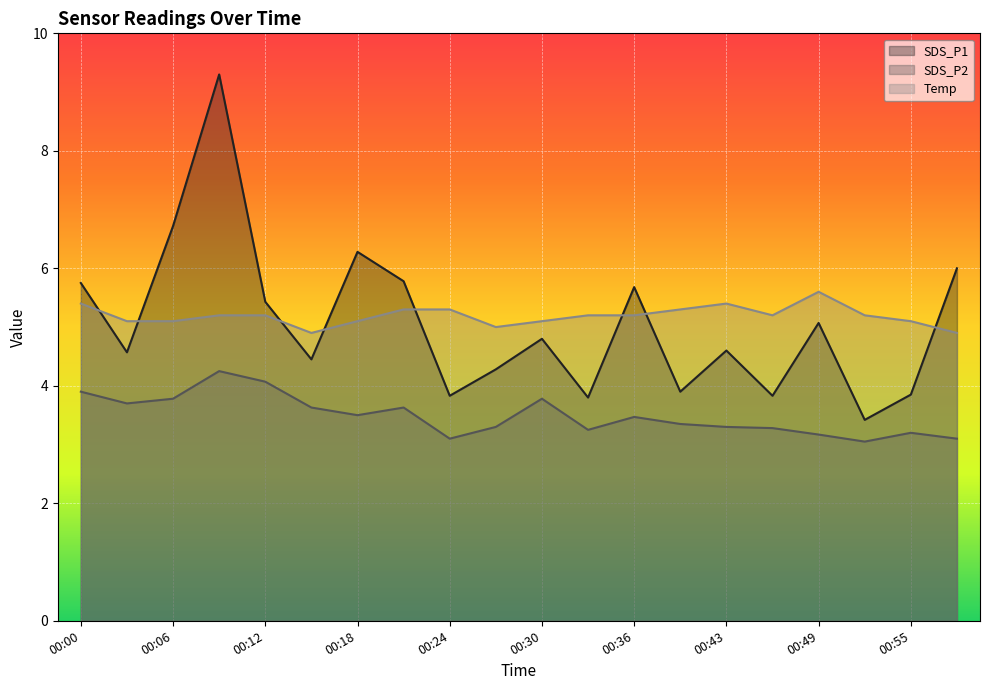

How many values in the SDS_P1 series exceed 4?

14